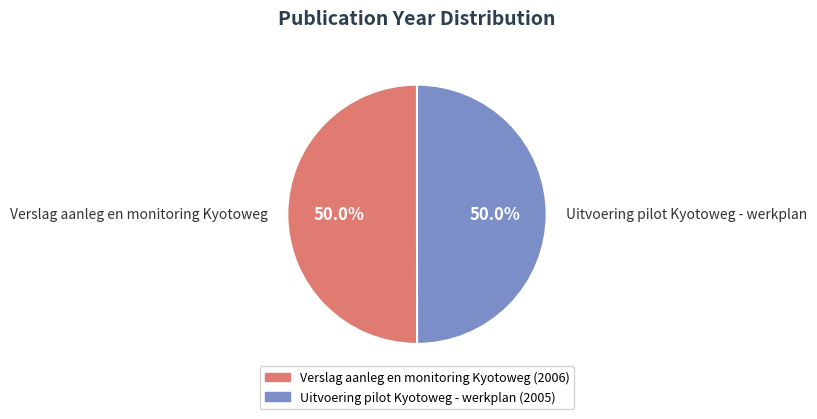

How many slices are in this pie chart?

2